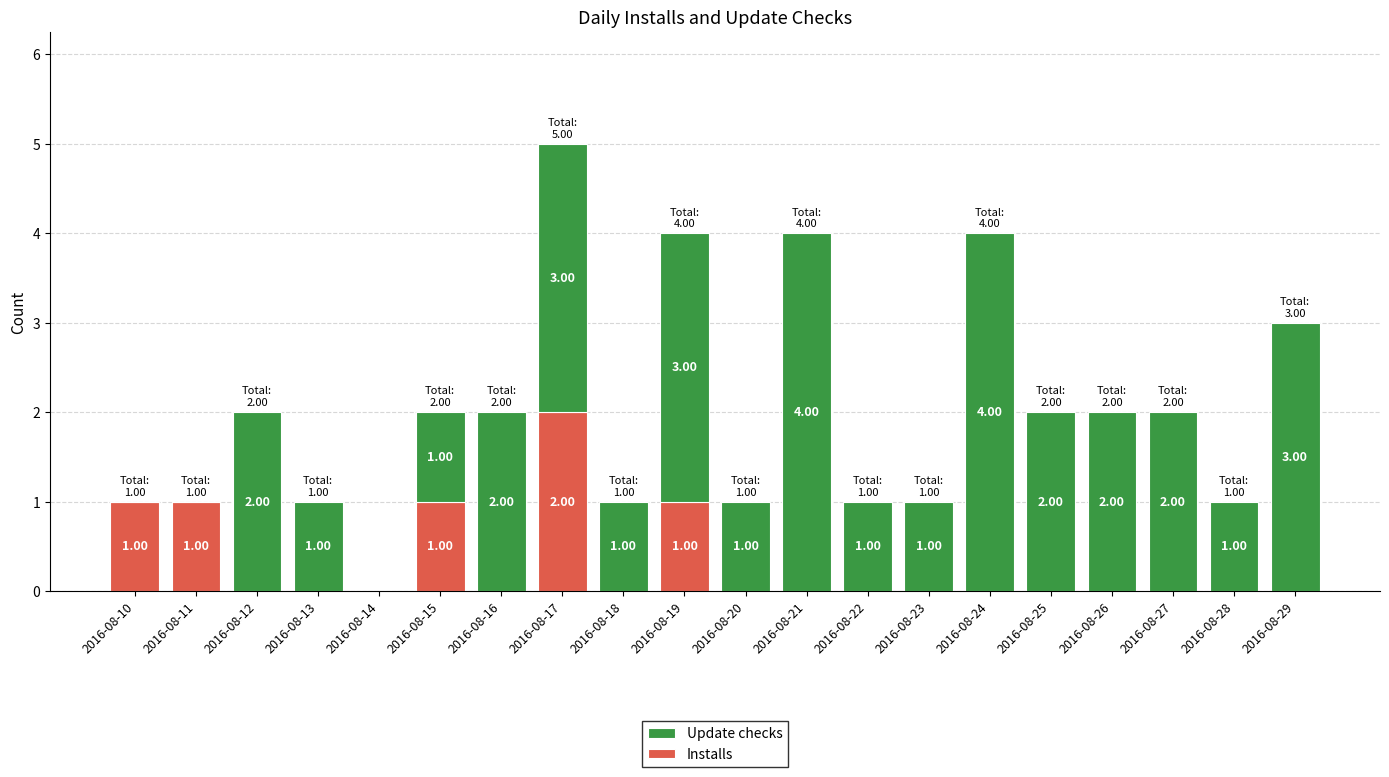

What is the total value across all series at 2016-08-19?

4